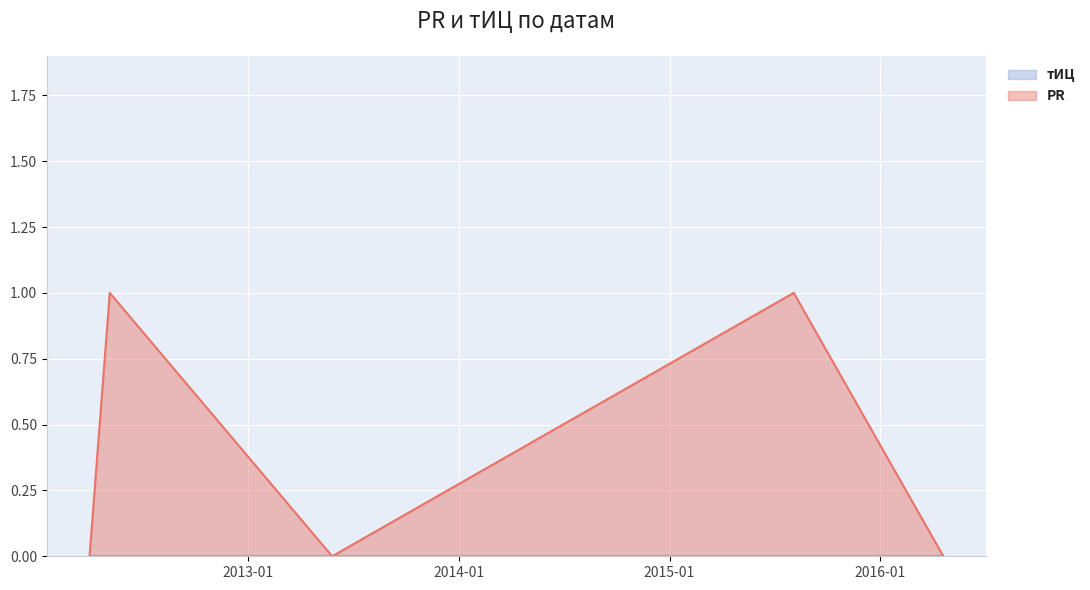

True or false: the data shows 0 at 2016-04-19.

False